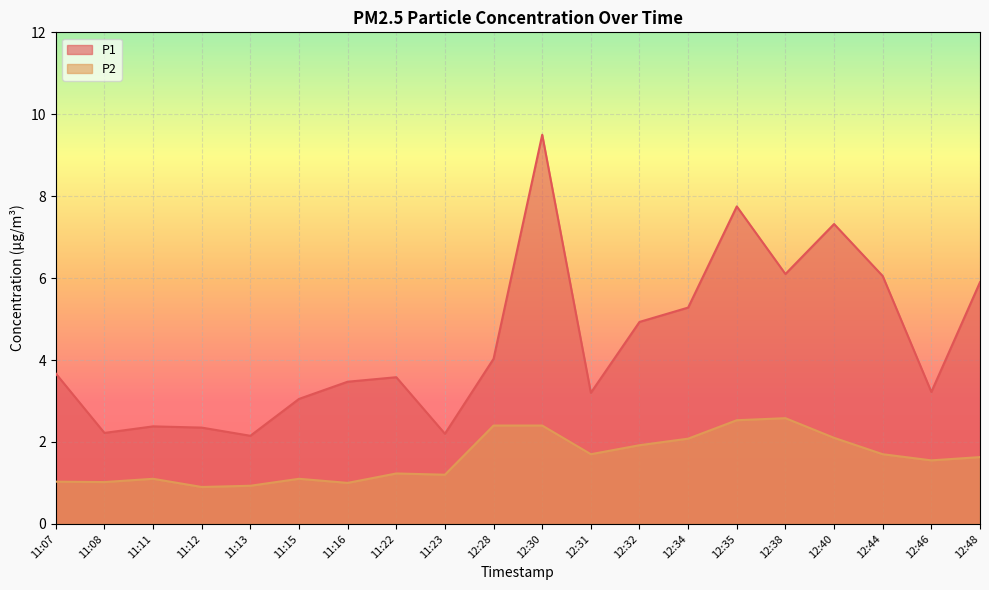

Reading left to right, what are all the values shown in this chart?

P1: 3.7	2.2	2.4	2.4	2.1	3.0	3.5	3.6	2.2	4.0	9.5	3.2	4.9	5.3	7.8	6.1	7.3	6.0	3.2	5.9
P2: 1.0	1.0	1.1	0.9	0.9	1.1	1.0	1.2	1.2	2.4	2.4	1.7	1.9	2.1	2.5	2.6	2.1	1.7	1.6	1.6